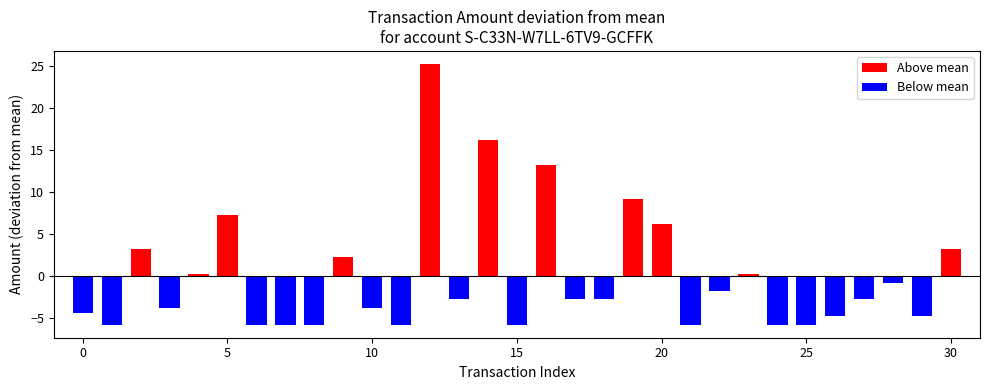

What is the value of the 29th bar from the left?

-0.8